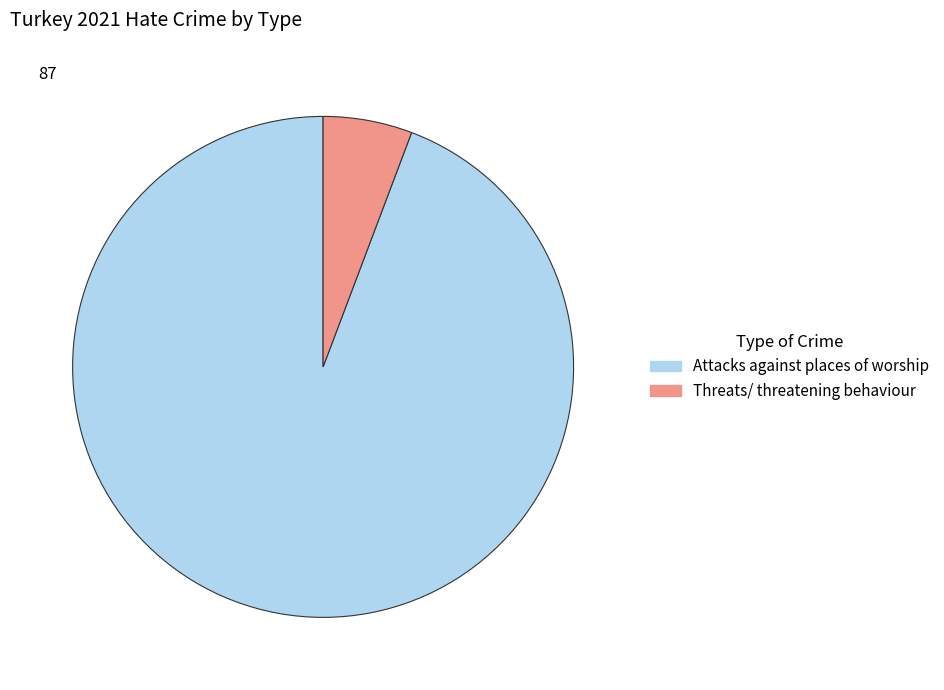

Rank the categories by value from lowest to highest.

Threats/ threatening behaviour, Attacks against places of worship